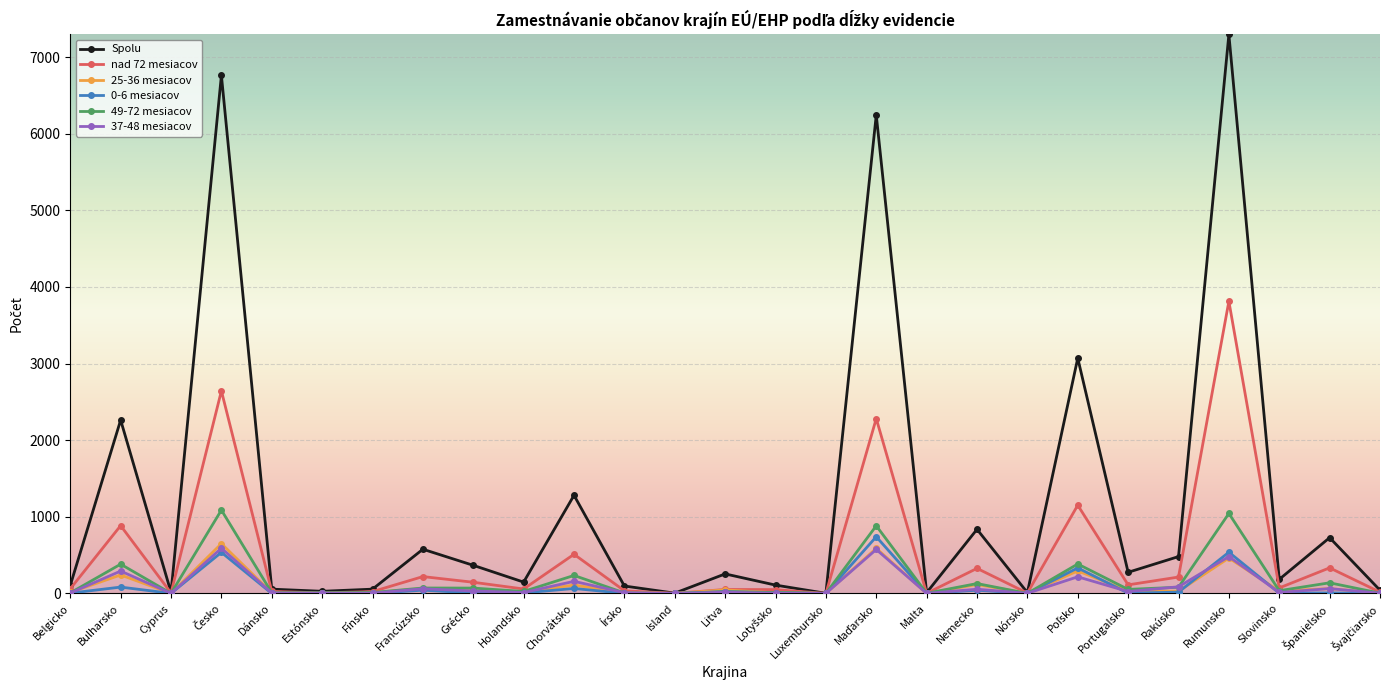

Which series has the largest range (max minus min)?

Spolu